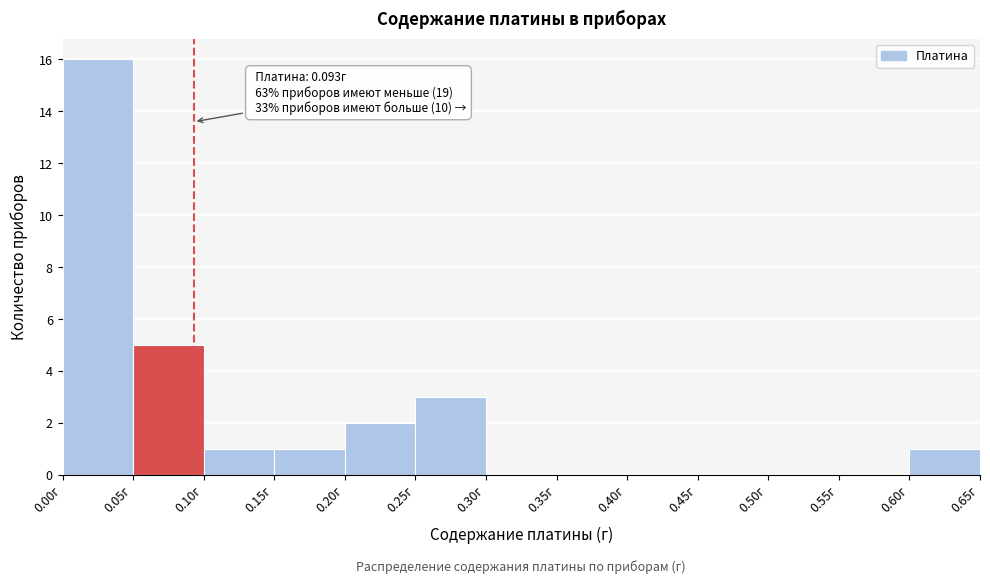

Over which range of the x-axis is the bar tallest?

0.00 to 0.05